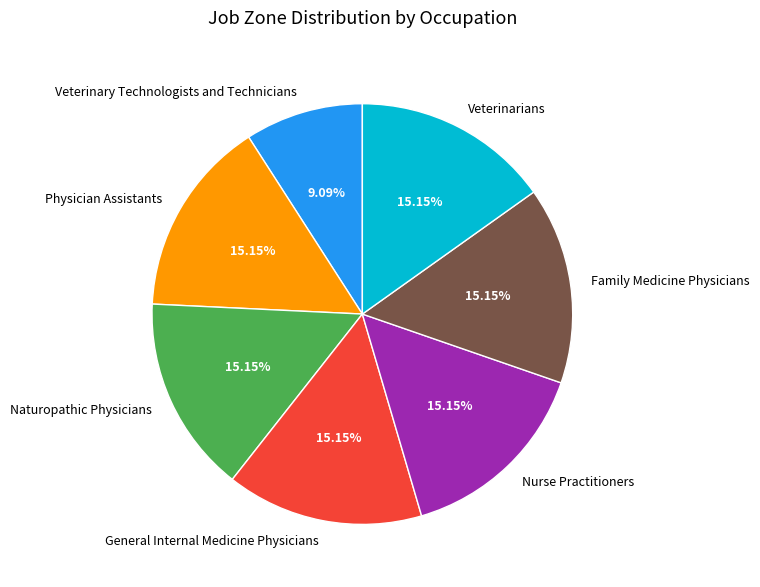

Which category has the smallest portion of the pie?

Veterinary Technologists and Technicians